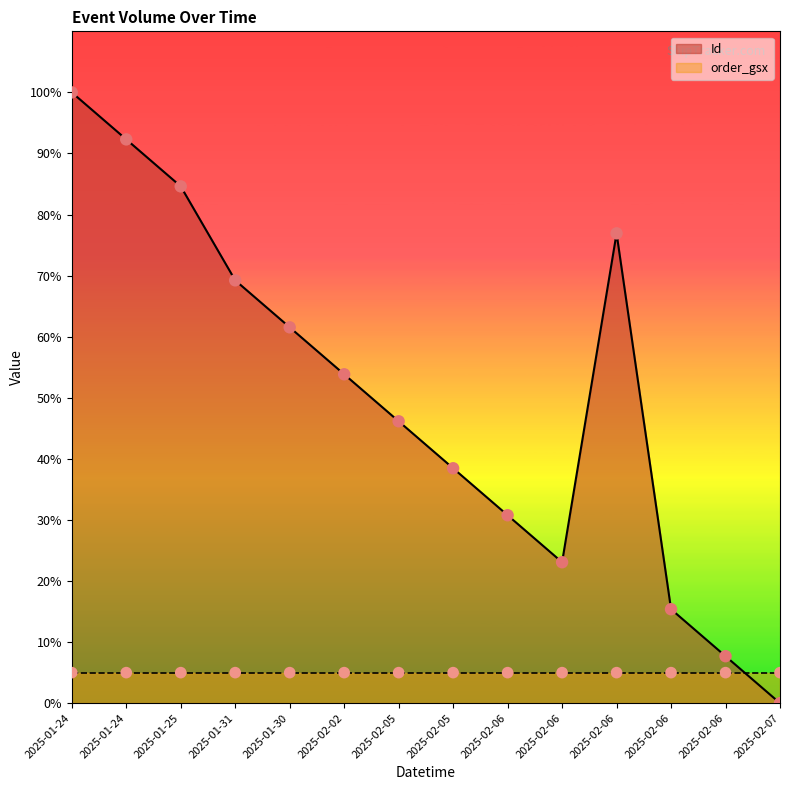

Which has a higher value, 2025-02-06 or 2025-02-06?

2025-02-06